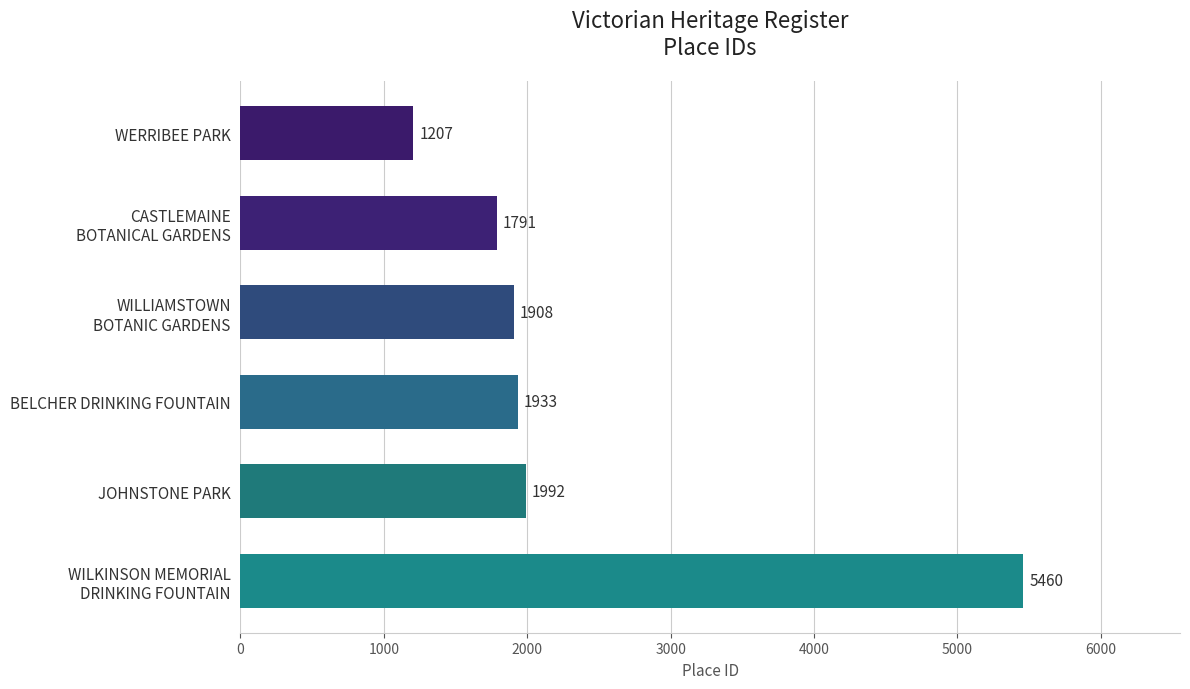

What is the label of the 4th bar from the top?

BELCHER DRINKING FOUNTAIN